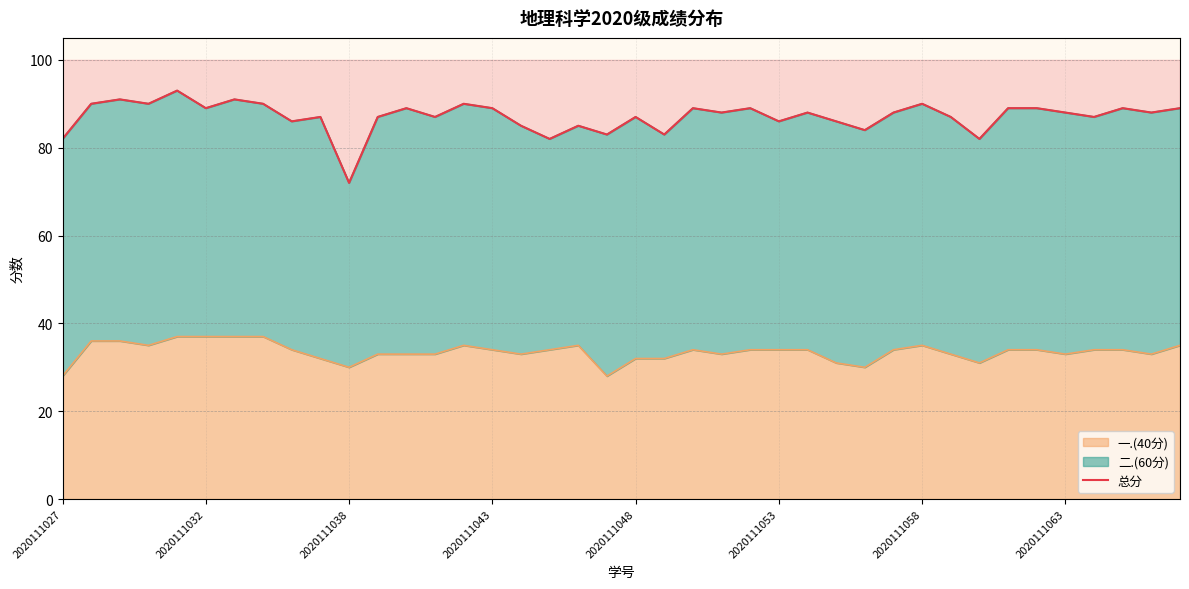

True or false: 一.(40分) and 总分 cross at least once.

False